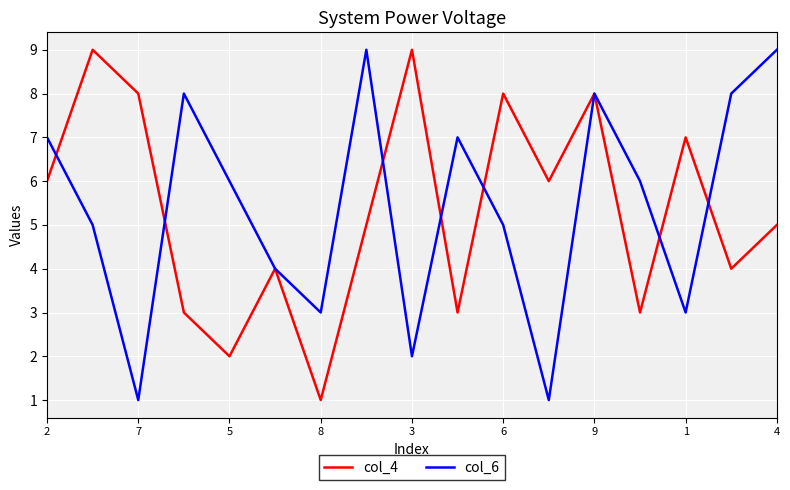

What is the greatest value displayed?

9